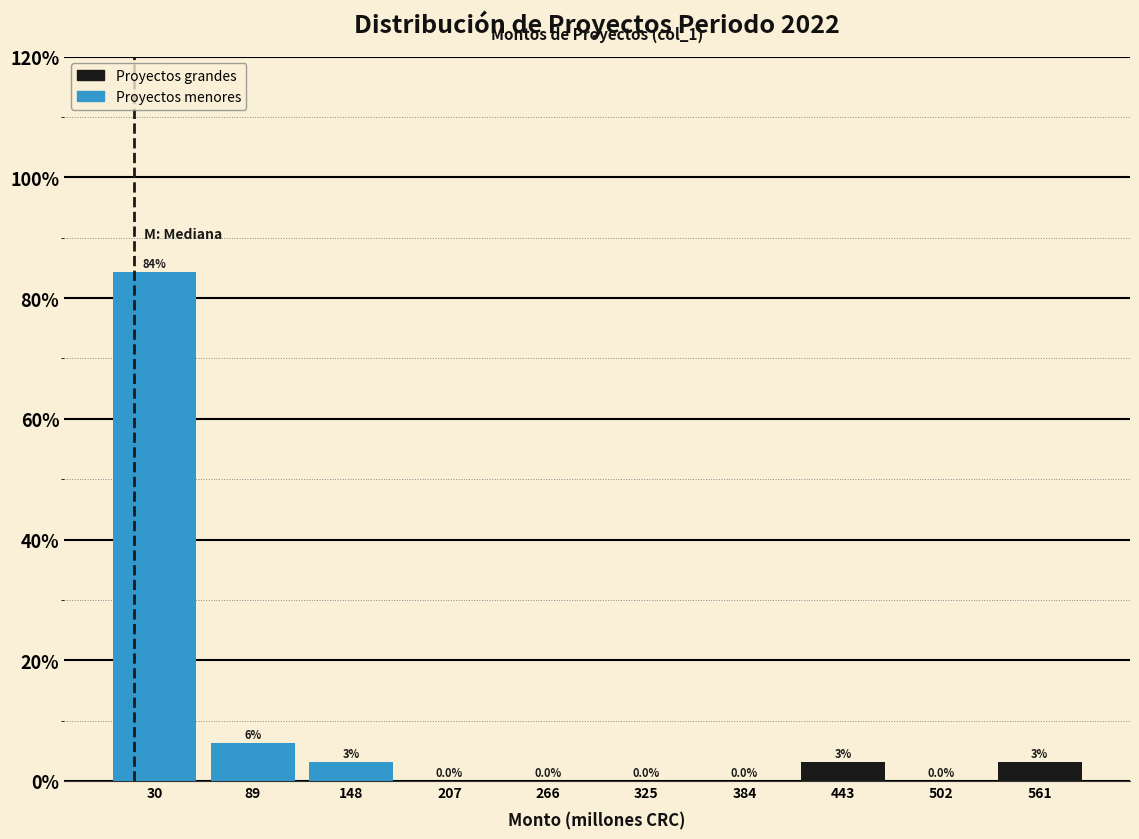

Over which range of the x-axis is the bar tallest?

0 to 60